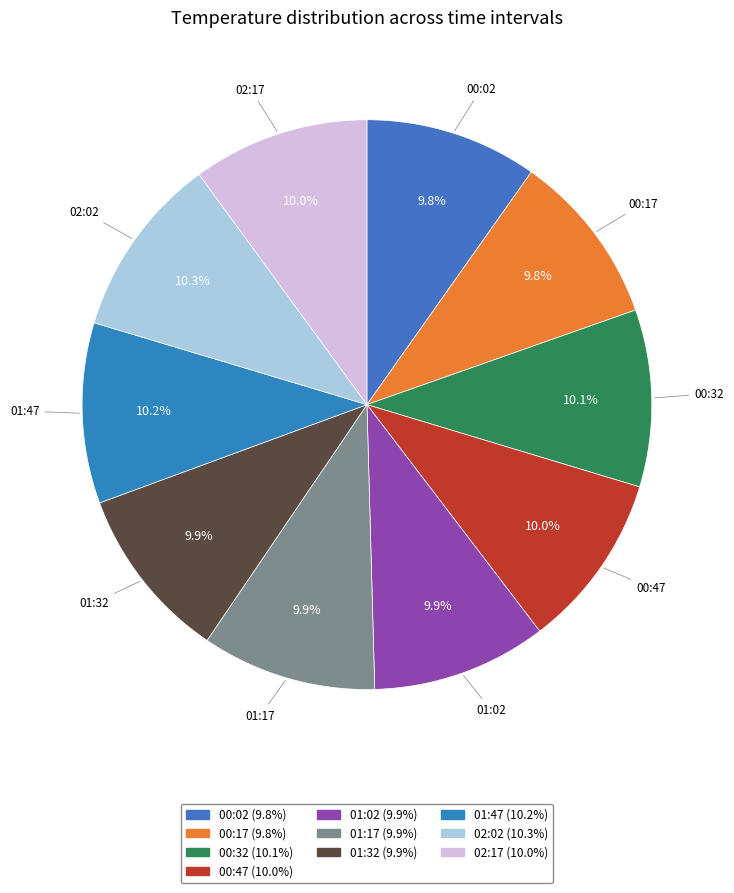

Does 01:47 represent more than half of the total?

No